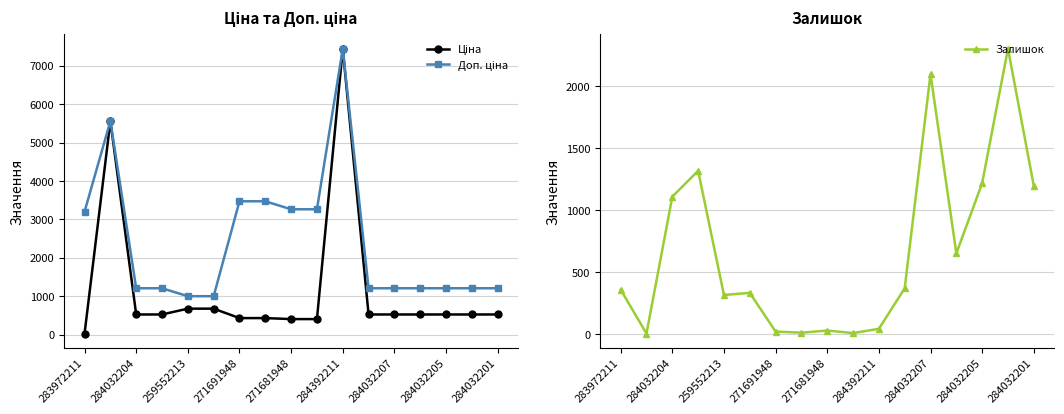

Reading right to left, transcribe all the data shown in this chart.

Ціна: 528.2	528.2	528.2	528.2	528.2	528.2	7444.6	408.2	408.2	434.3	434.3	679.8	679.8	528.2	528.2	5560.3	32.0
Доп. ціна: 1210.7	1210.7	1210.7	1210.7	1210.7	1210.7	7444.6	3265.8	3265.8	3474.1	3474.1	1004.1	1004.1	1210.7	1210.7	5560.3	3205.0
Залишок: 1197.0	2304.0	1219.0	653.0	2099.0	371.0	44.0	10.0	30.0	13.0	22.0	334.0	317.0	1319.0	1110.0	6.0	360.0